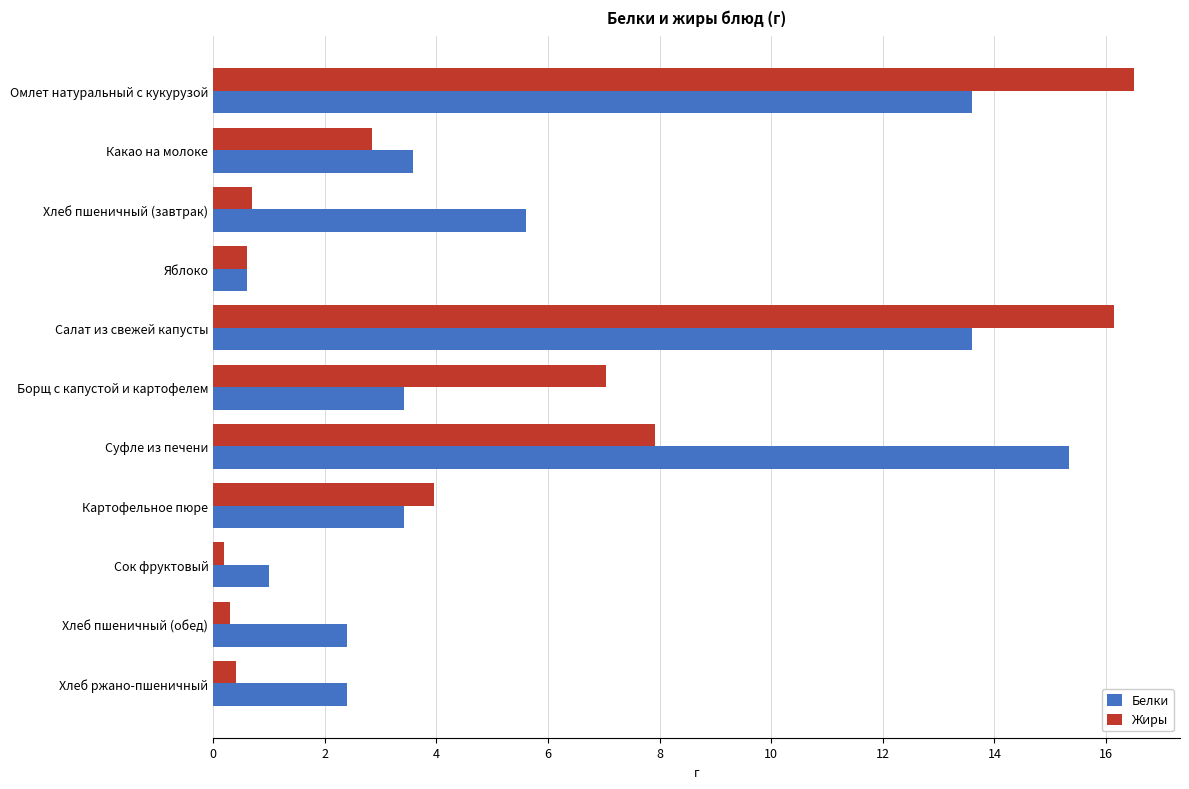

What is the difference between the maximum and second lowest values in the Белки series?

14.3